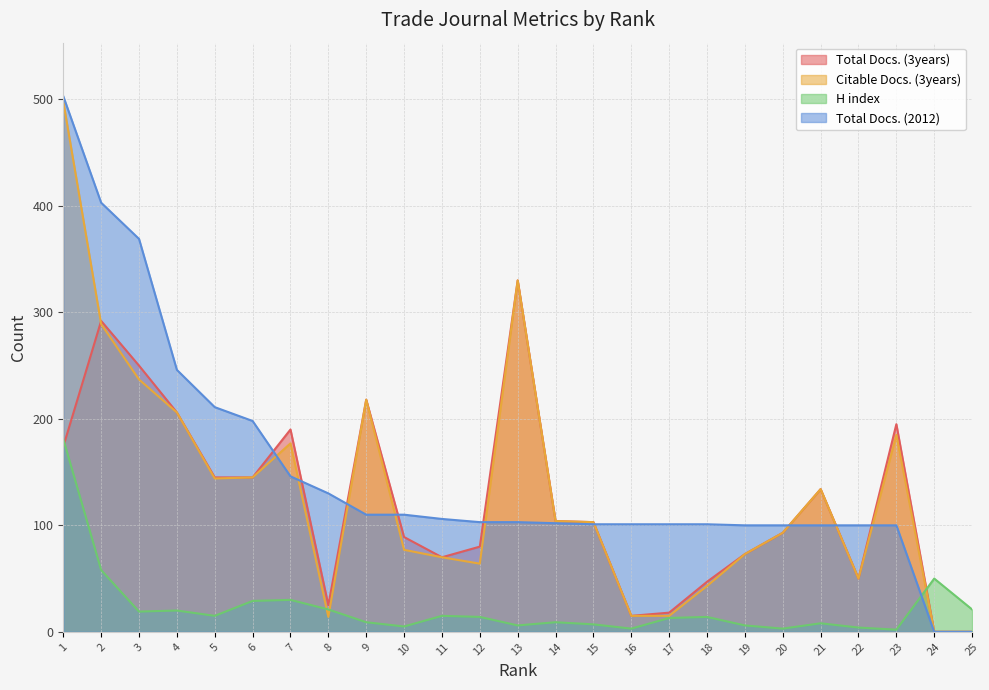

The value of H index at 1 is 181. True or false?

True